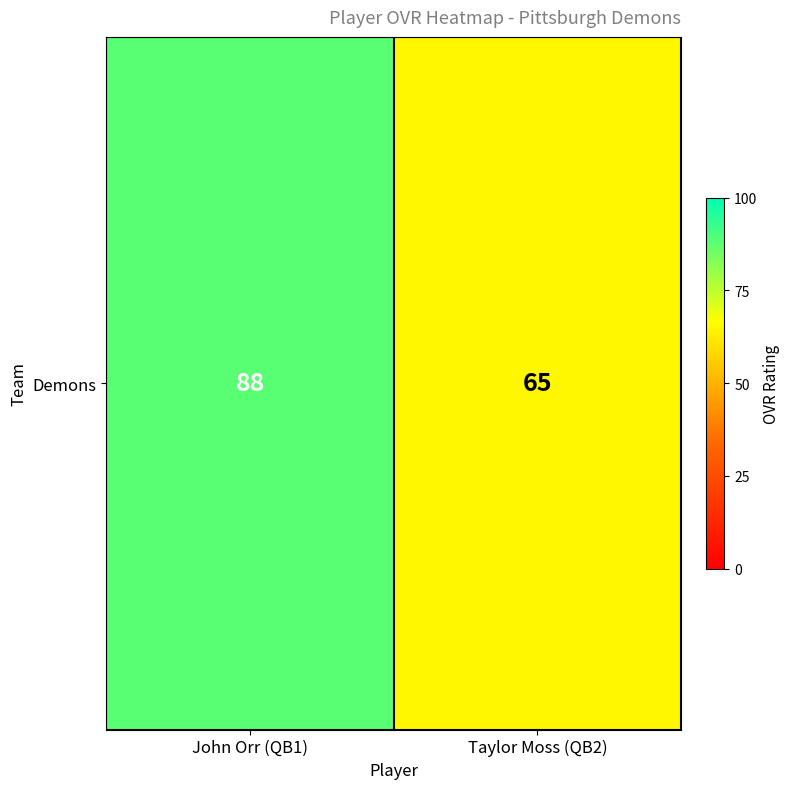

What is the sum of the values at John Orr (QB1) and Taylor Moss (QB2)?

153